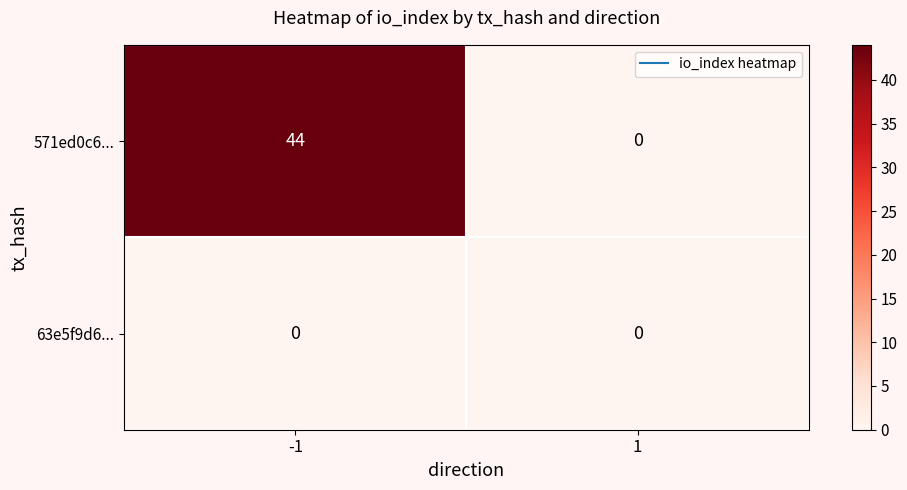

Reading left to right, extract all data points from this chart.

571ed0c6...: 44	0
63e5f9d6...: 0	0